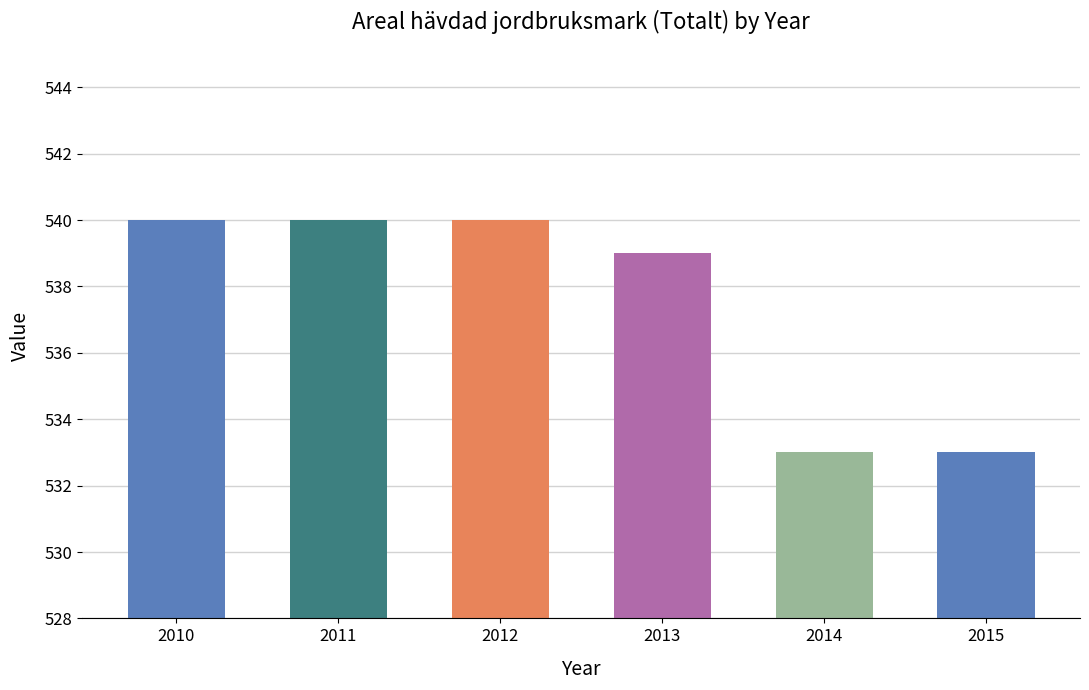

What is the maximum value shown in the chart?

540